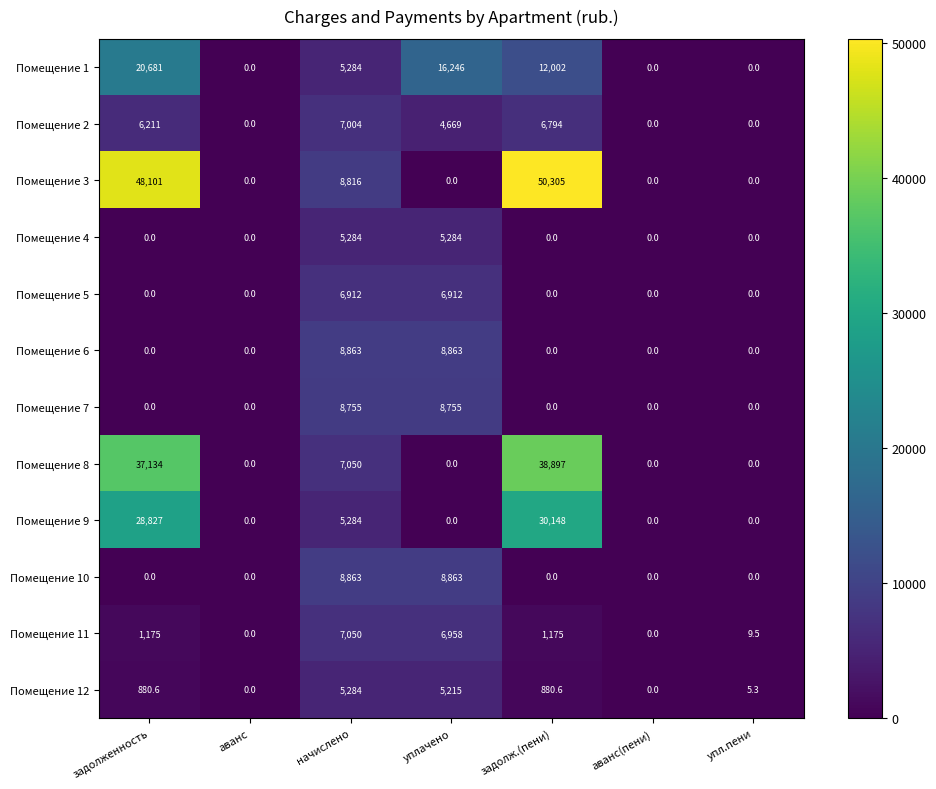

The value of Помещение 4 at аванс is 0.0. True or false?

True